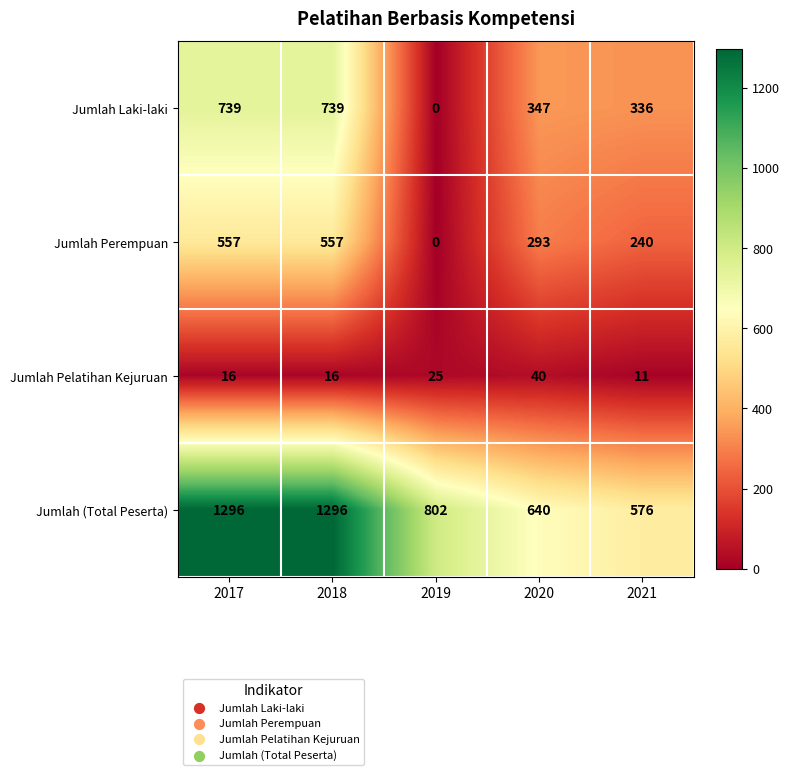

Between 2018 and 2020, which series saw the biggest shift?

Jumlah (Total Peserta)